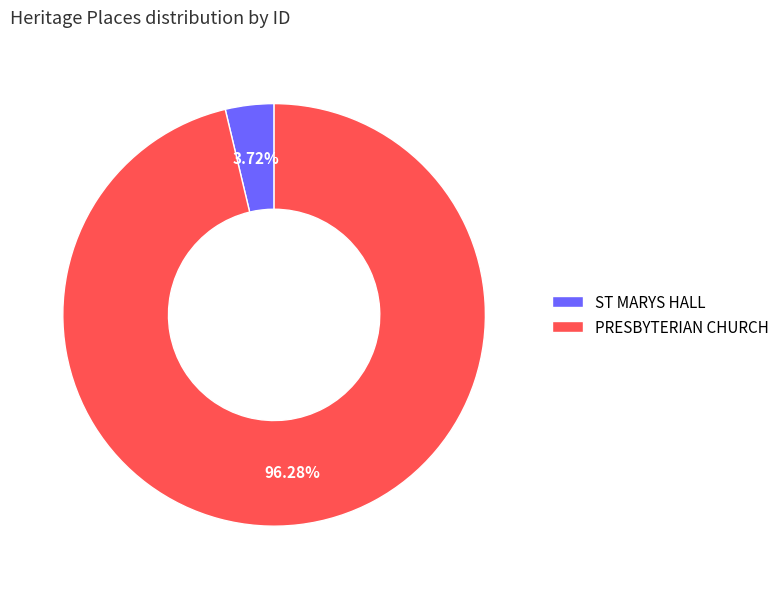

What is the smallest slice in the pie chart?

ST MARYS HALL